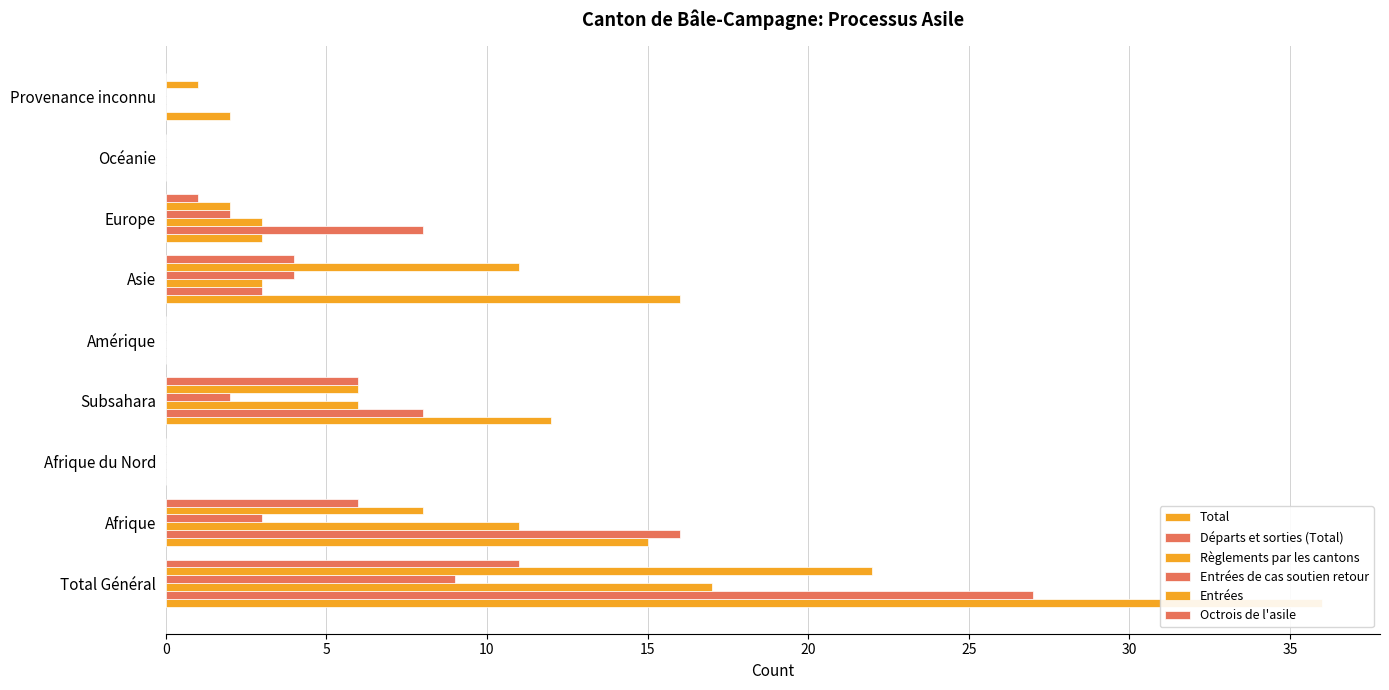

What is the sum of all Entrées values?

50